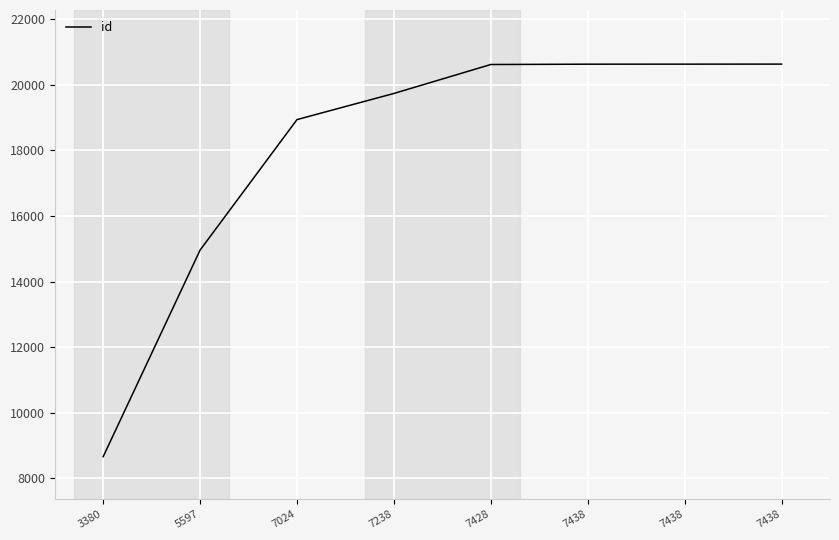

Which has a higher value, 7024 or 5597?

7024